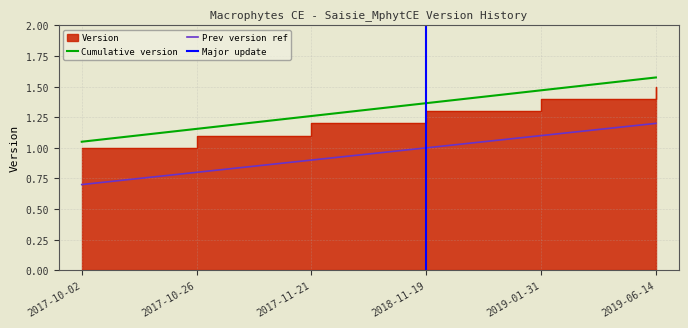

What is the minimum value shown in the chart?

1.0